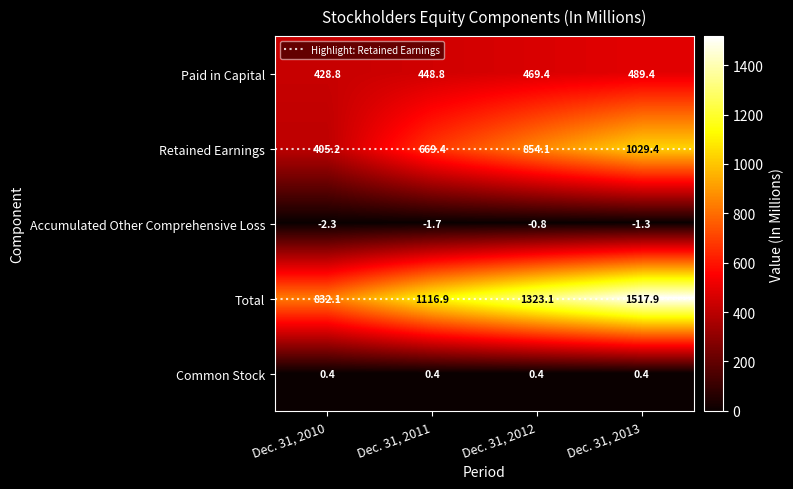

The value of Paid in Capital at Dec. 31, 2013 is 132.1. True or false?

False